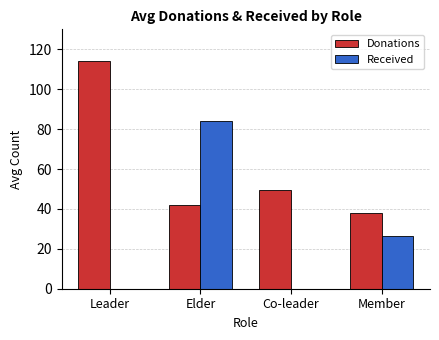

Does the chart contain stacked bars?

No